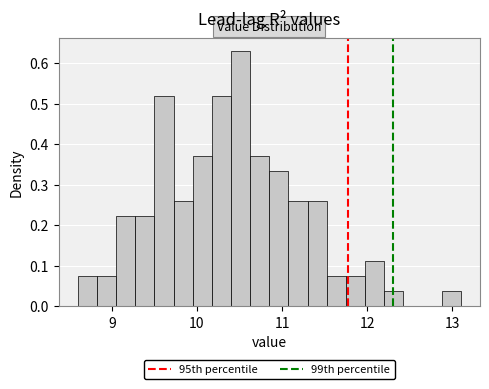

Around what value on the x-axis is the tallest bar? Give the approximate position of its centre, as read against the axis.

10.5